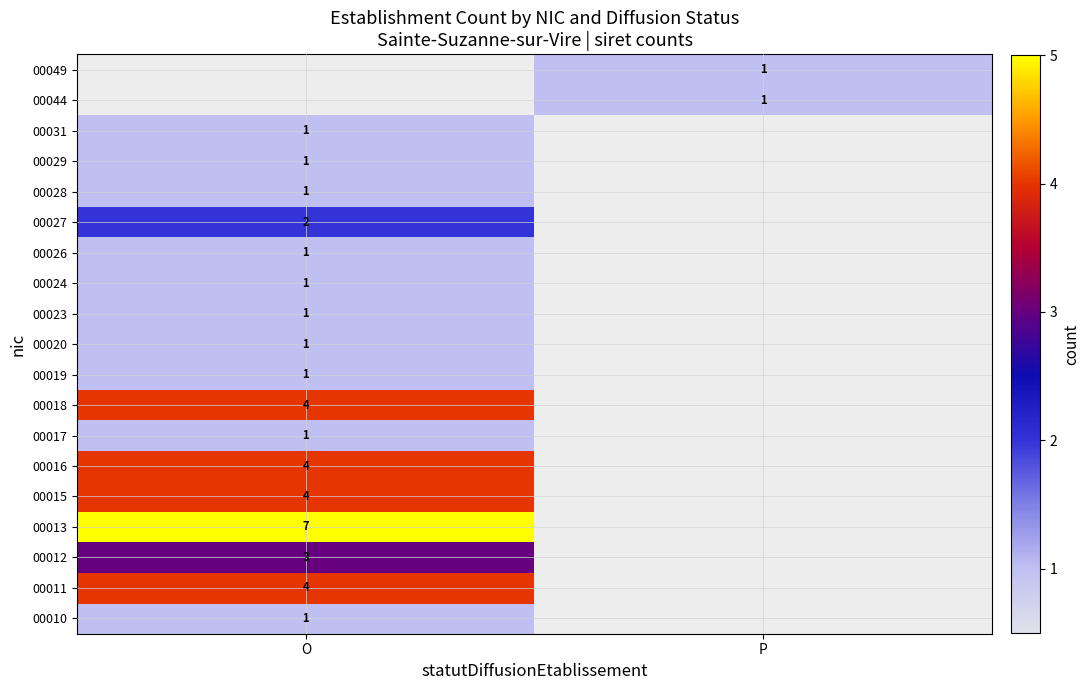

The 00029 series shows 2 at O. True or false?

False